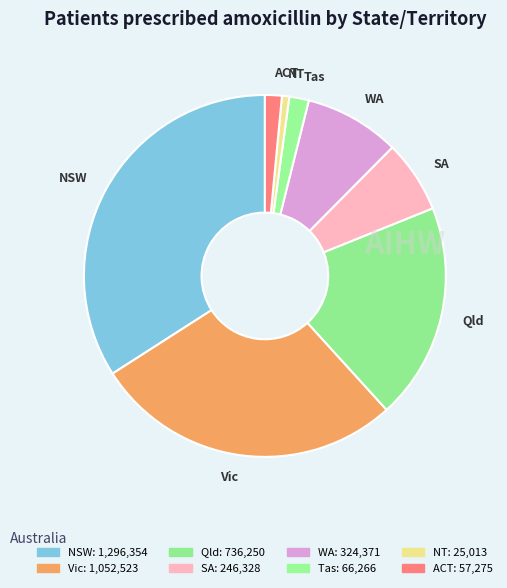

Is there any slice that represents more than half of the pie?

No